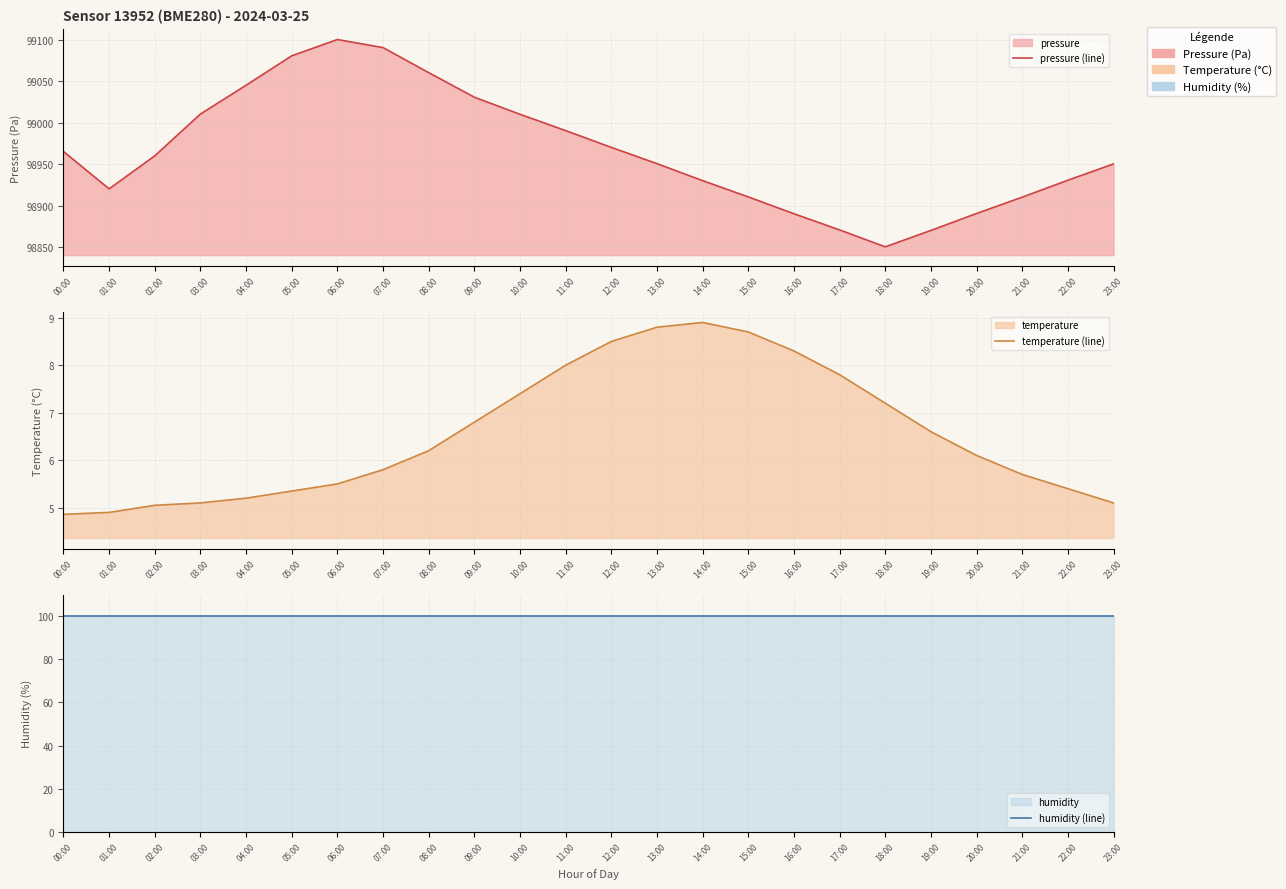

What is the total value across all series at 15:00?

99019.3